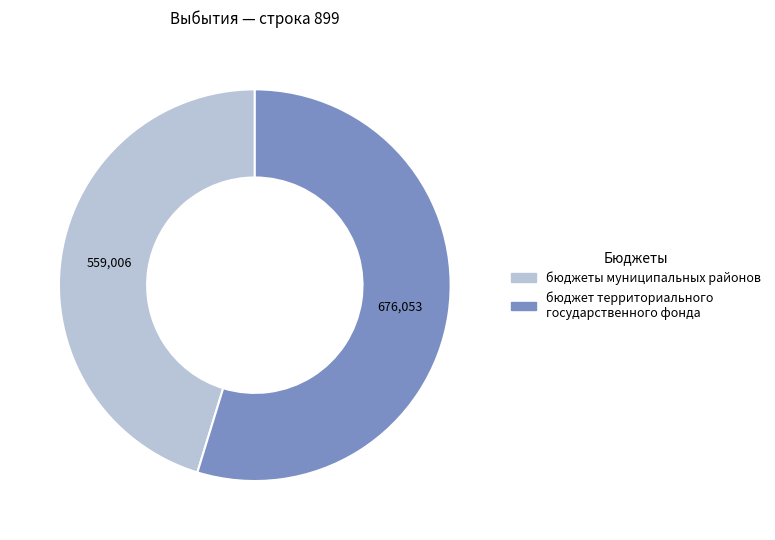

How many slices are in this pie chart?

2